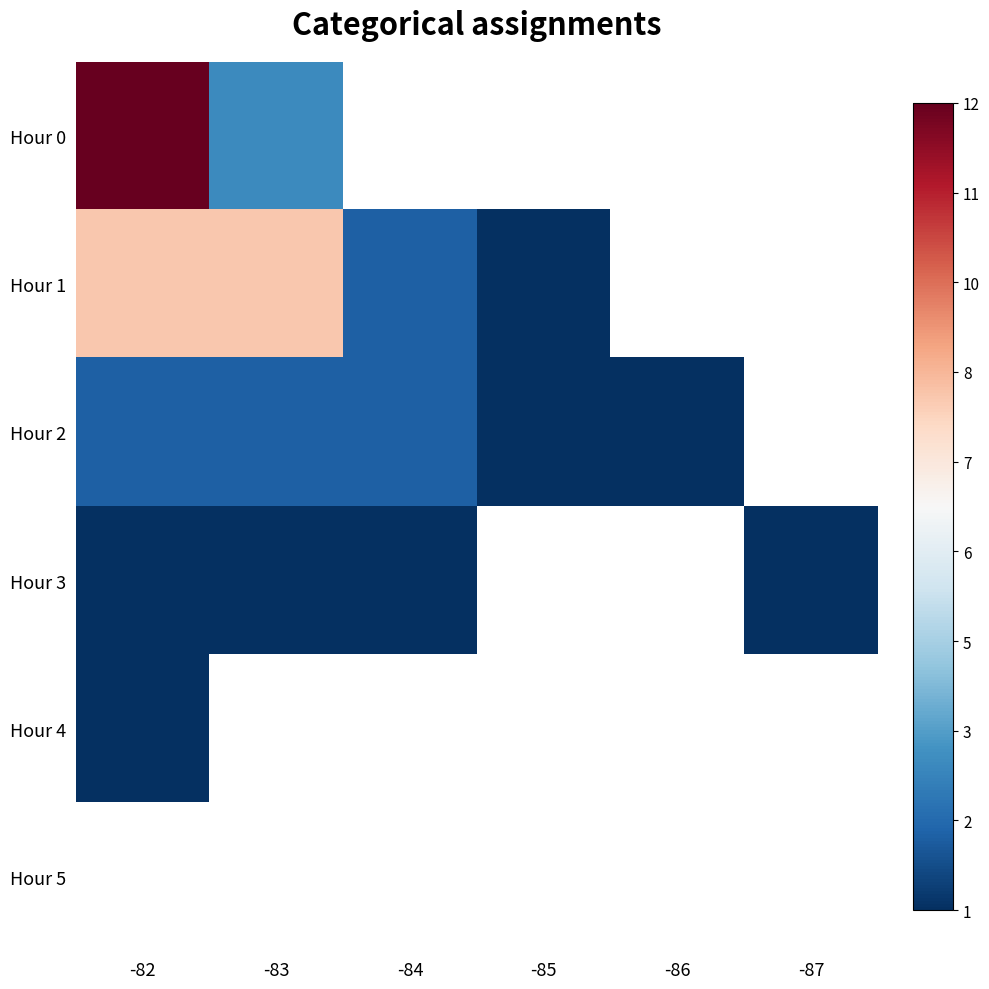

List the series in order of their overall mean, highest first.

Hour 0, Hour 1, Hour 2, Hour 3, Hour 4, Hour 5